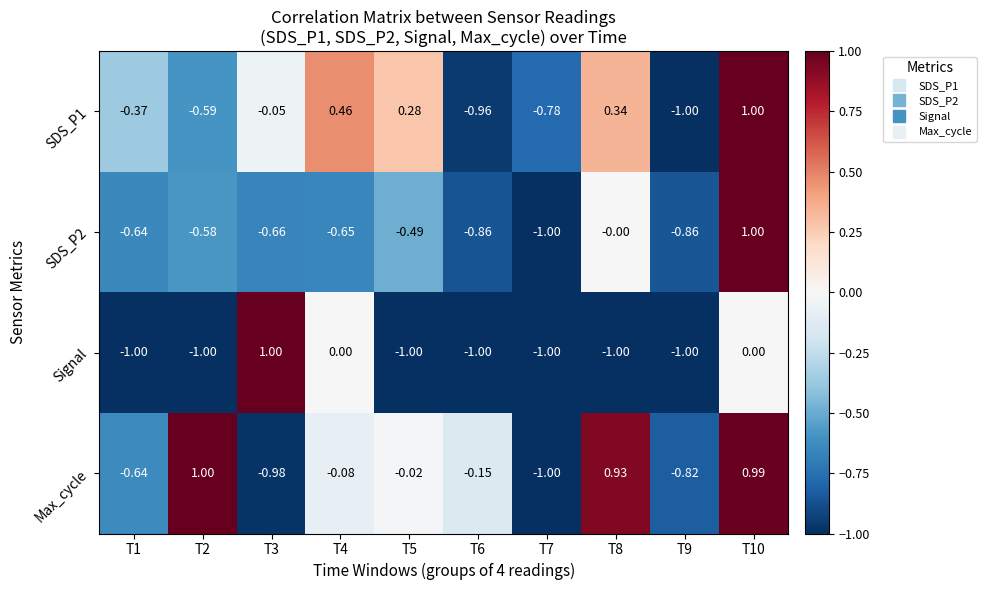

Which series has the largest total across all categories?

Max_cycle